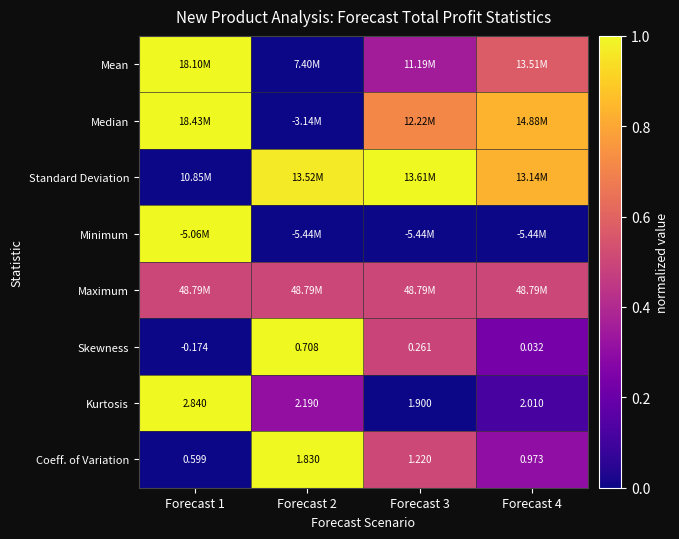

At which category is the sum across all series the highest?

Forecast 1